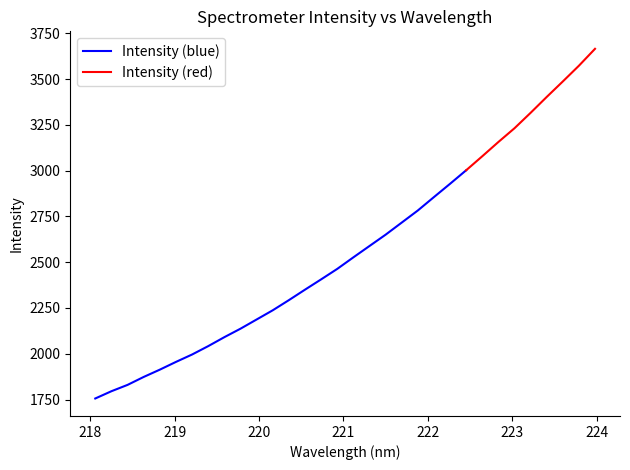

True or false: the data shows 1350.8 at 219.3979.

False